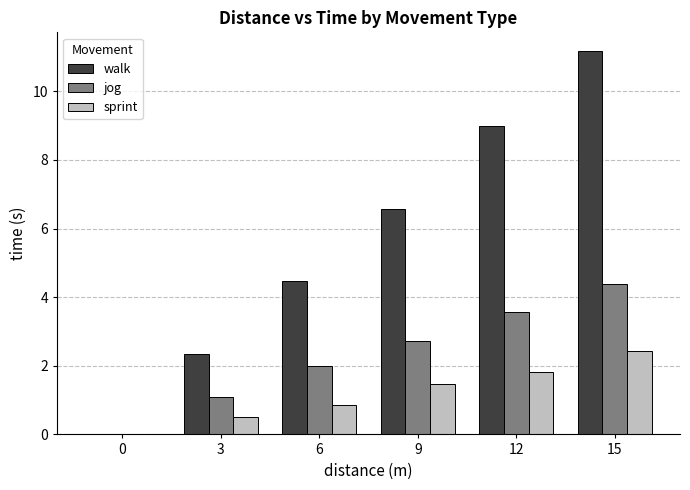

How many data points in sprint are above 1?

3